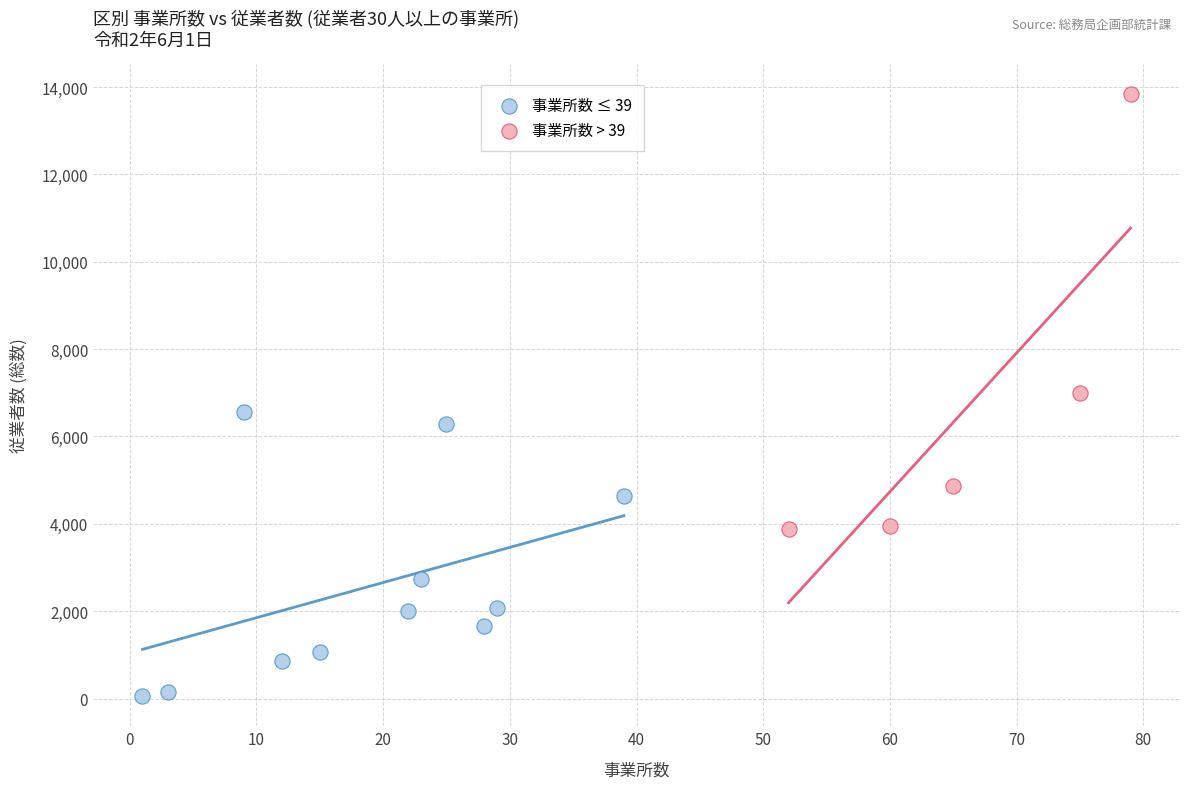

Which series contains the highest Y value?

事業所数 > 39